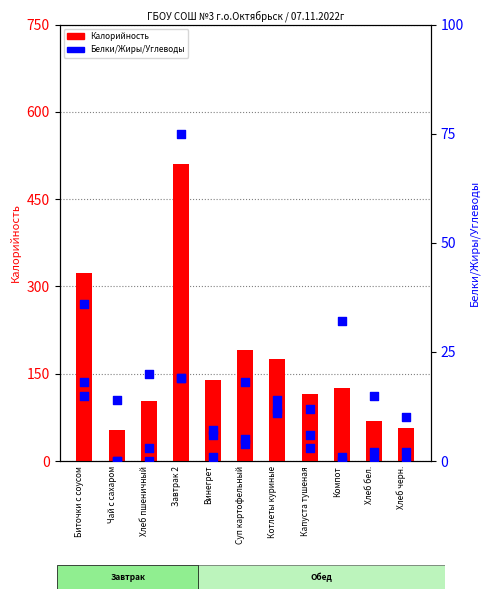

What is the total value across all series at Хлеб черн.?

69